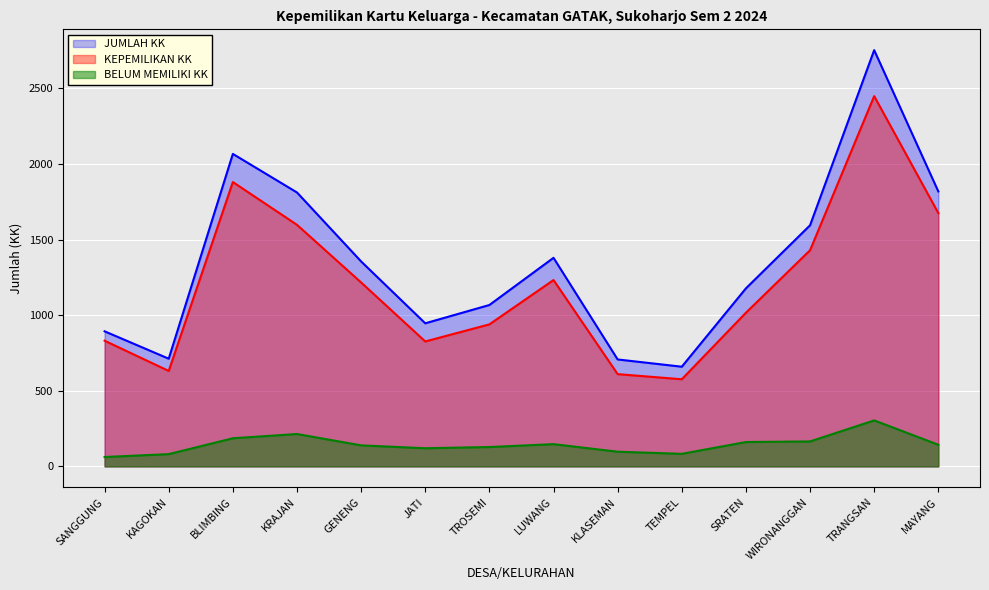

What is the lowest value of the BELUM MEMILIKI KK series?

62